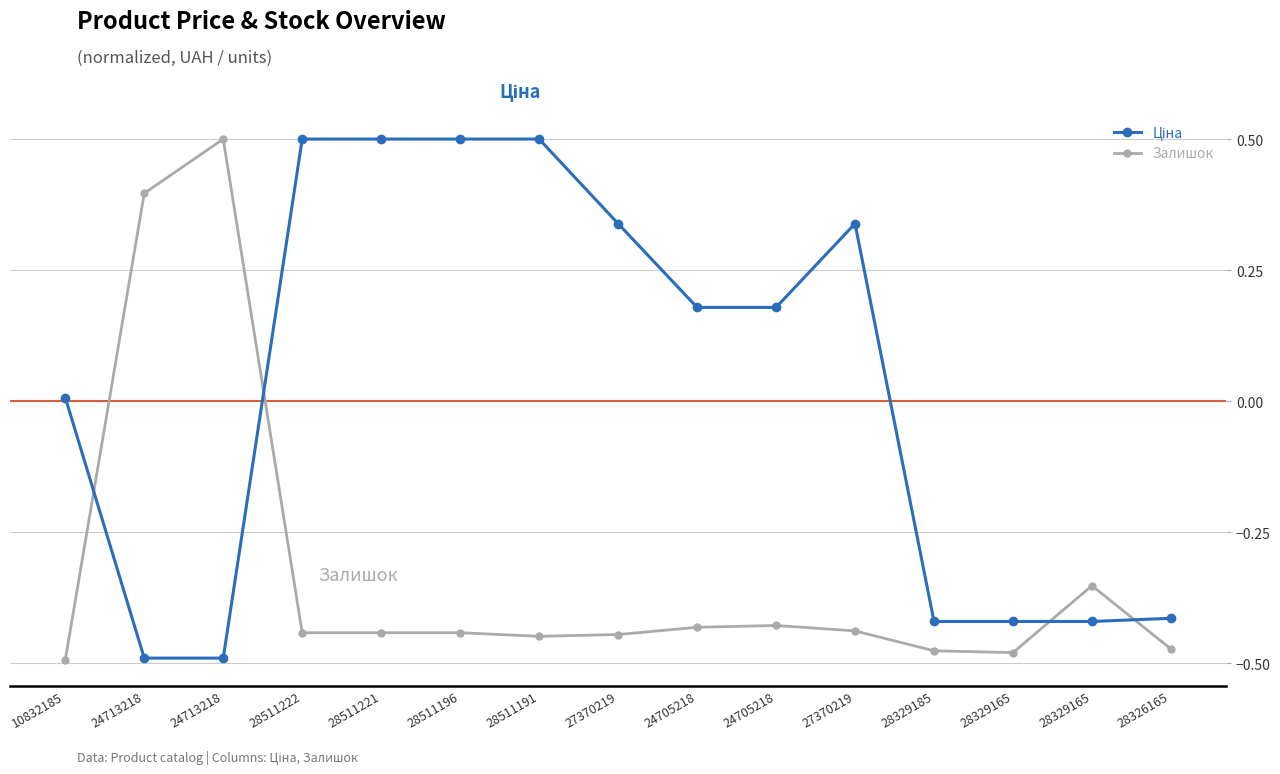

At which label is Ціна closest to 0?

10832185